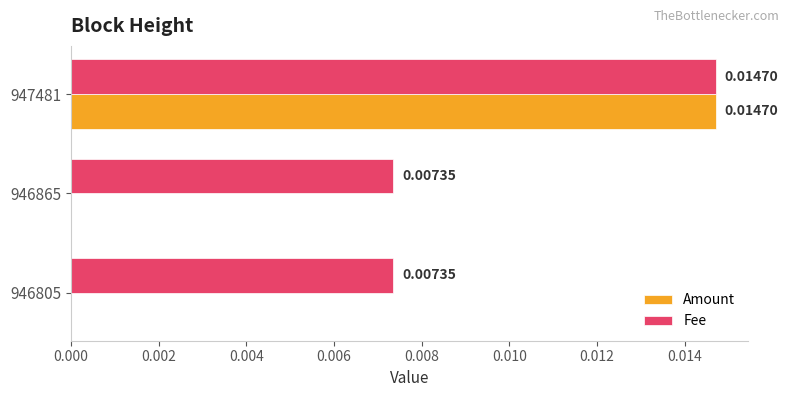

What are all the series names shown in the legend?

Amount, Fee